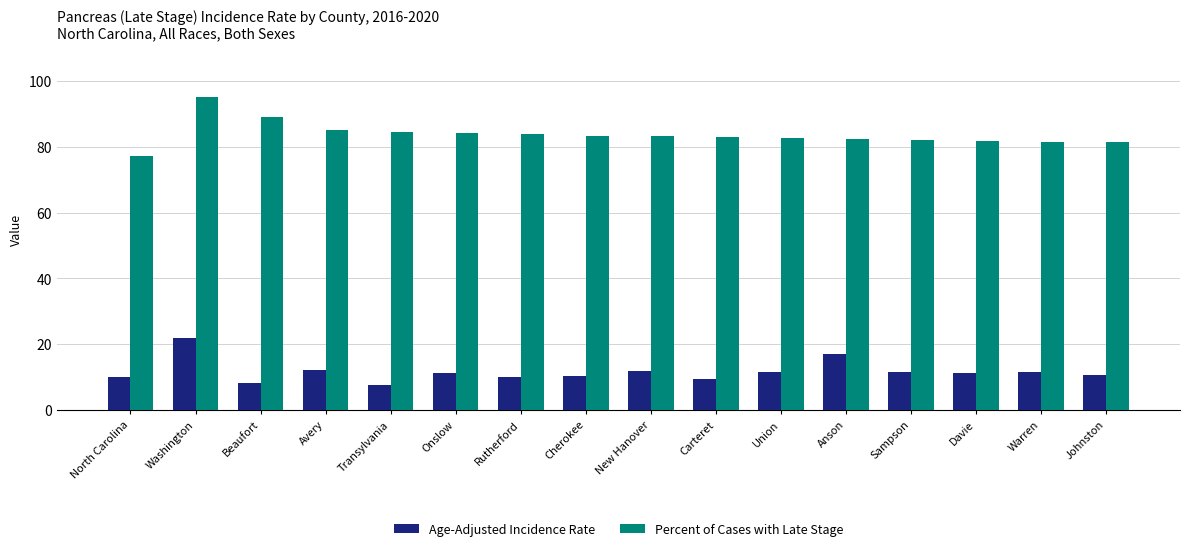

At Johnston, list the series in order from smallest to largest.

Age-Adjusted Incidence Rate, Percent of Cases with Late Stage